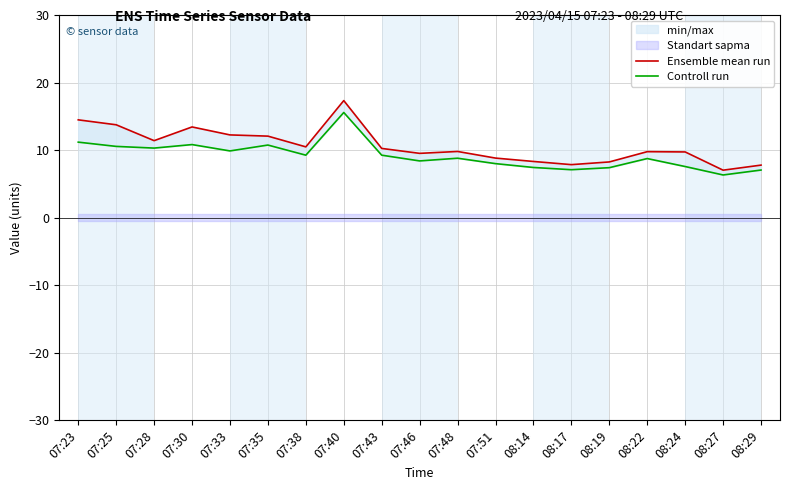

What position from the right is 08:24?

3